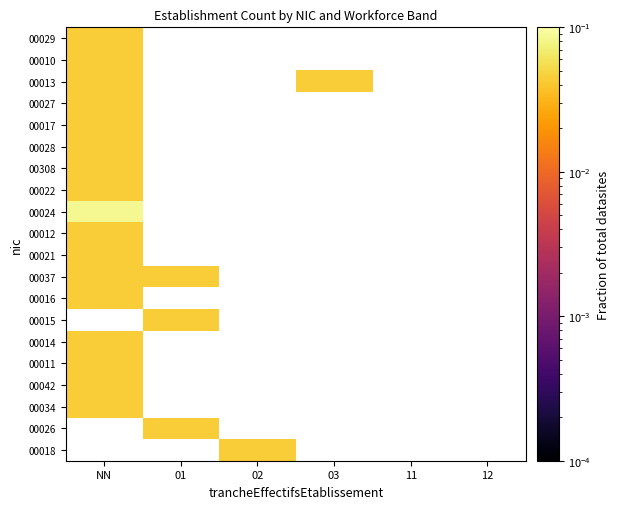

What is the greatest value displayed?

0.1